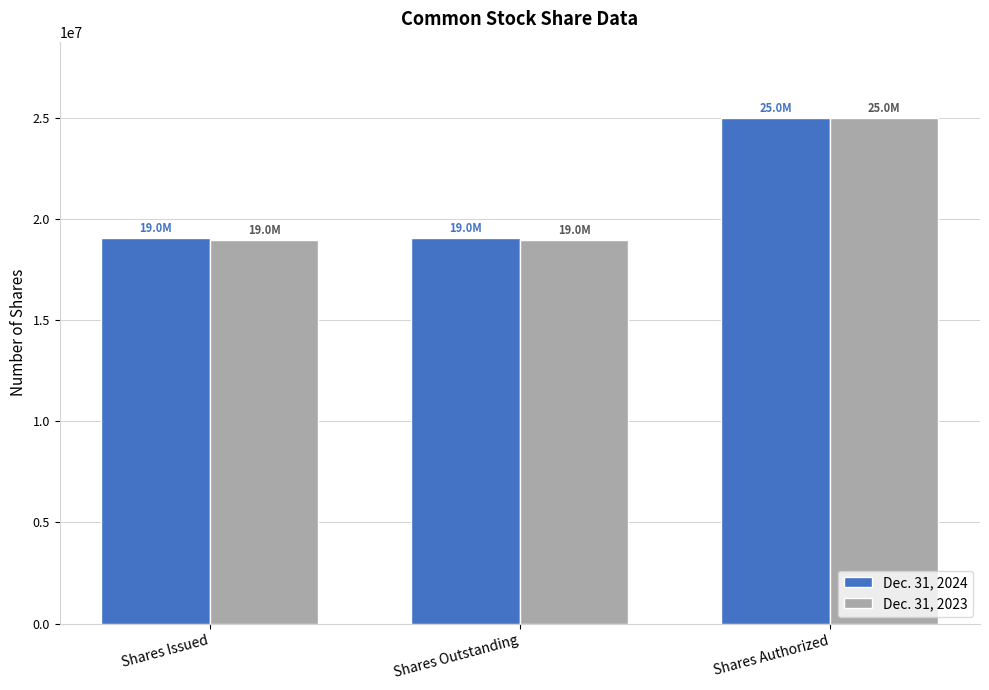

Which category has the highest value in the Dec. 31, 2023 series?

Shares Authorized